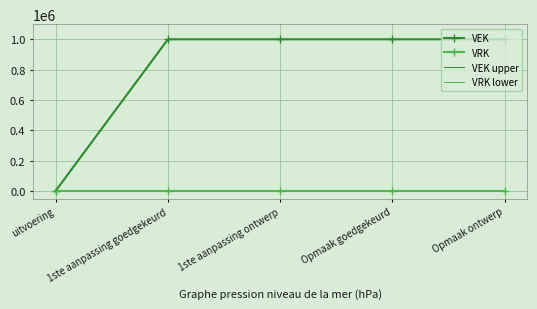

True or false: VRK lower and VEK upper intersect in this chart.

False